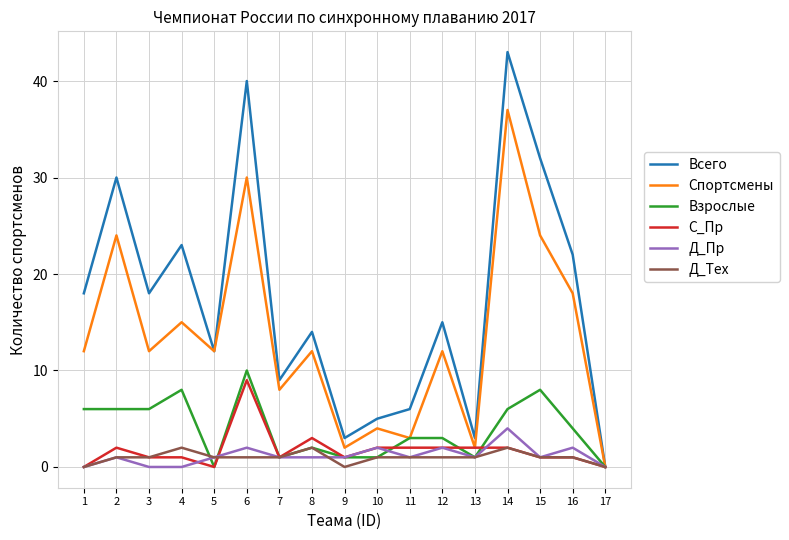

What is the difference between the maximum and second lowest values in the Всего series?

40